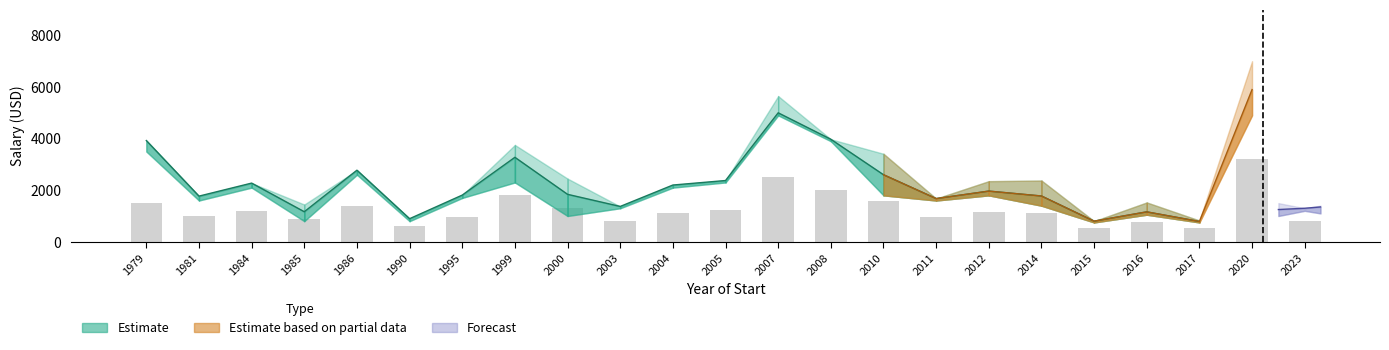

Where does the Estimate_low series first go above 1700?

1979